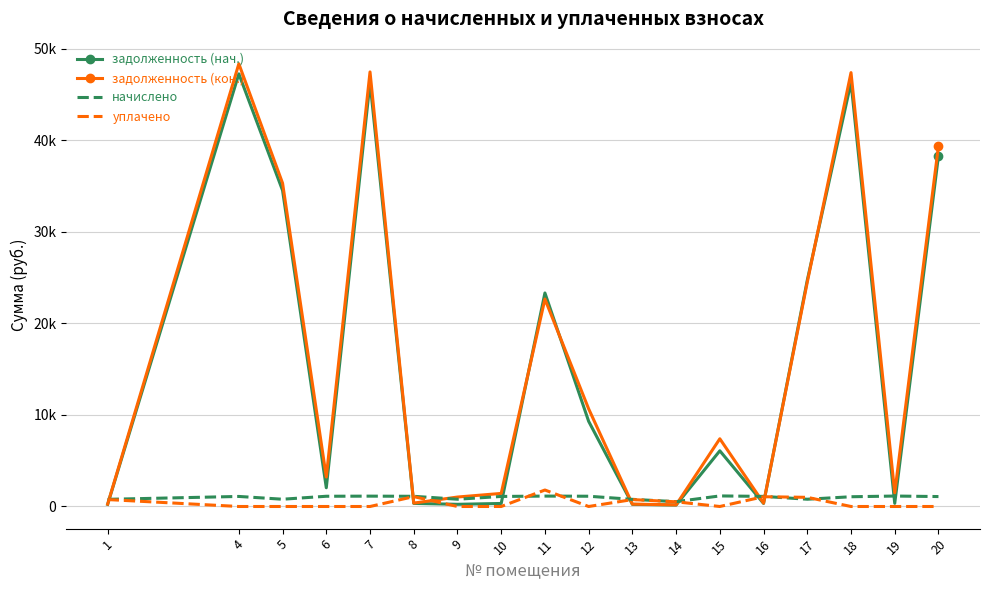

What are all the series names shown in the legend?

задолженность (нач.), задолженность (кон.), начислено, уплачено